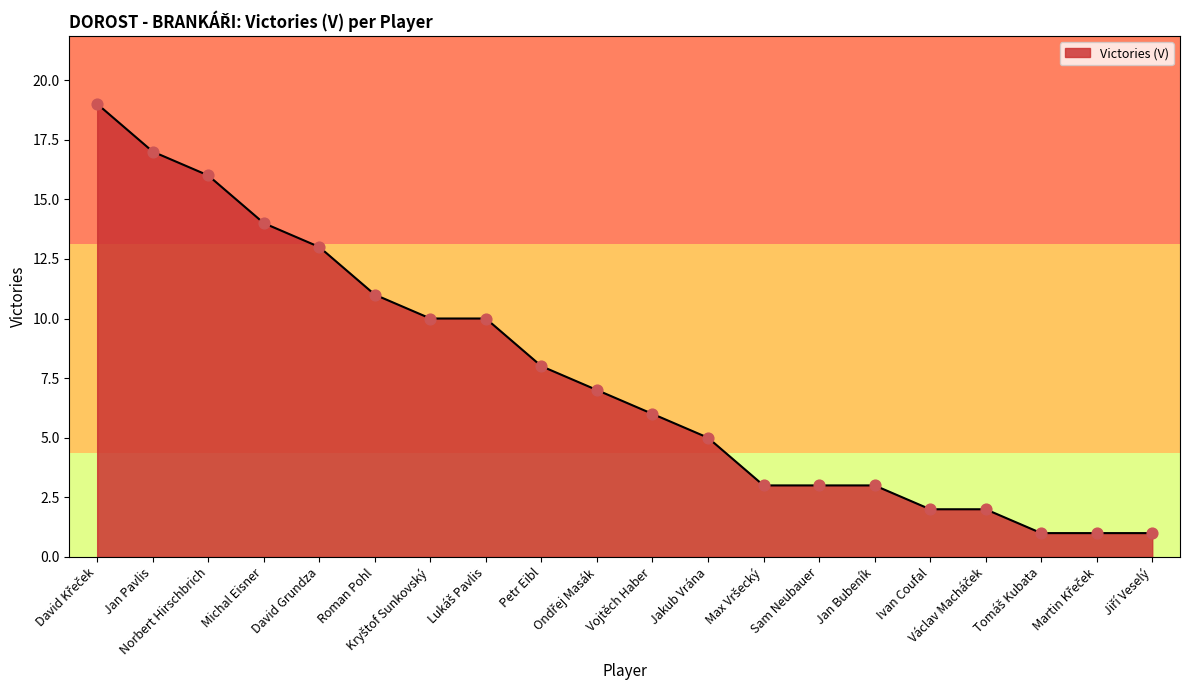

What is the difference between the maximum and minimum values?

18